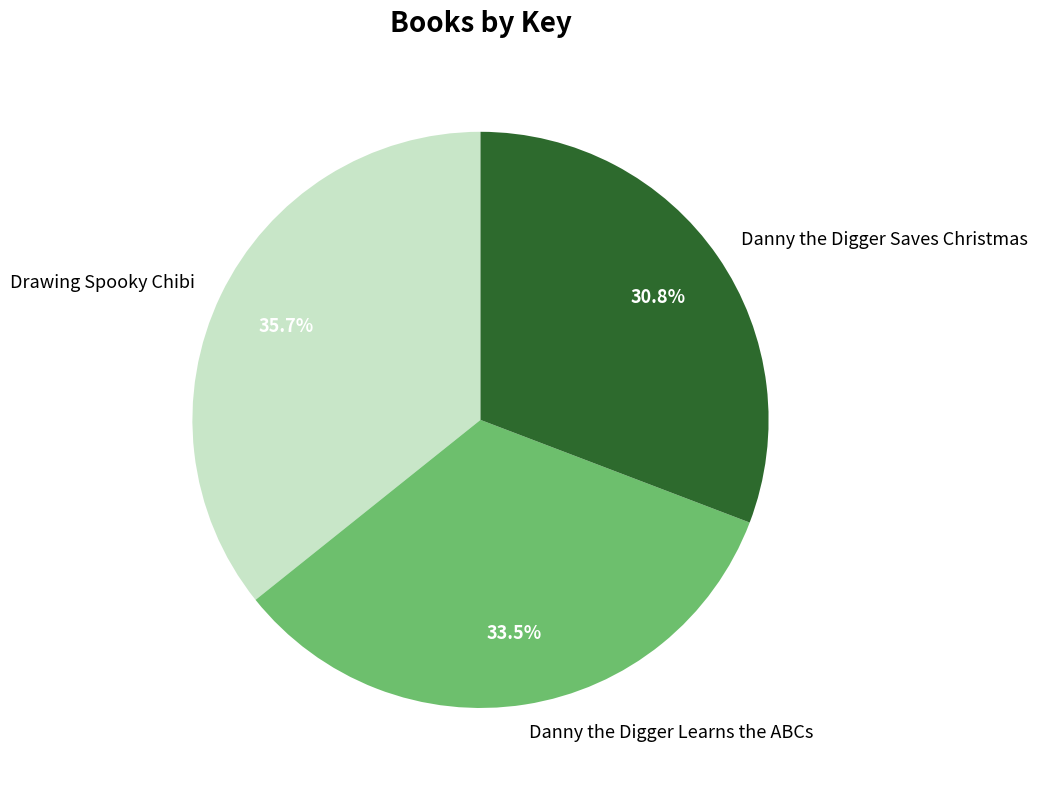

What is the largest slice in the pie chart?

Drawing Spooky Chibi